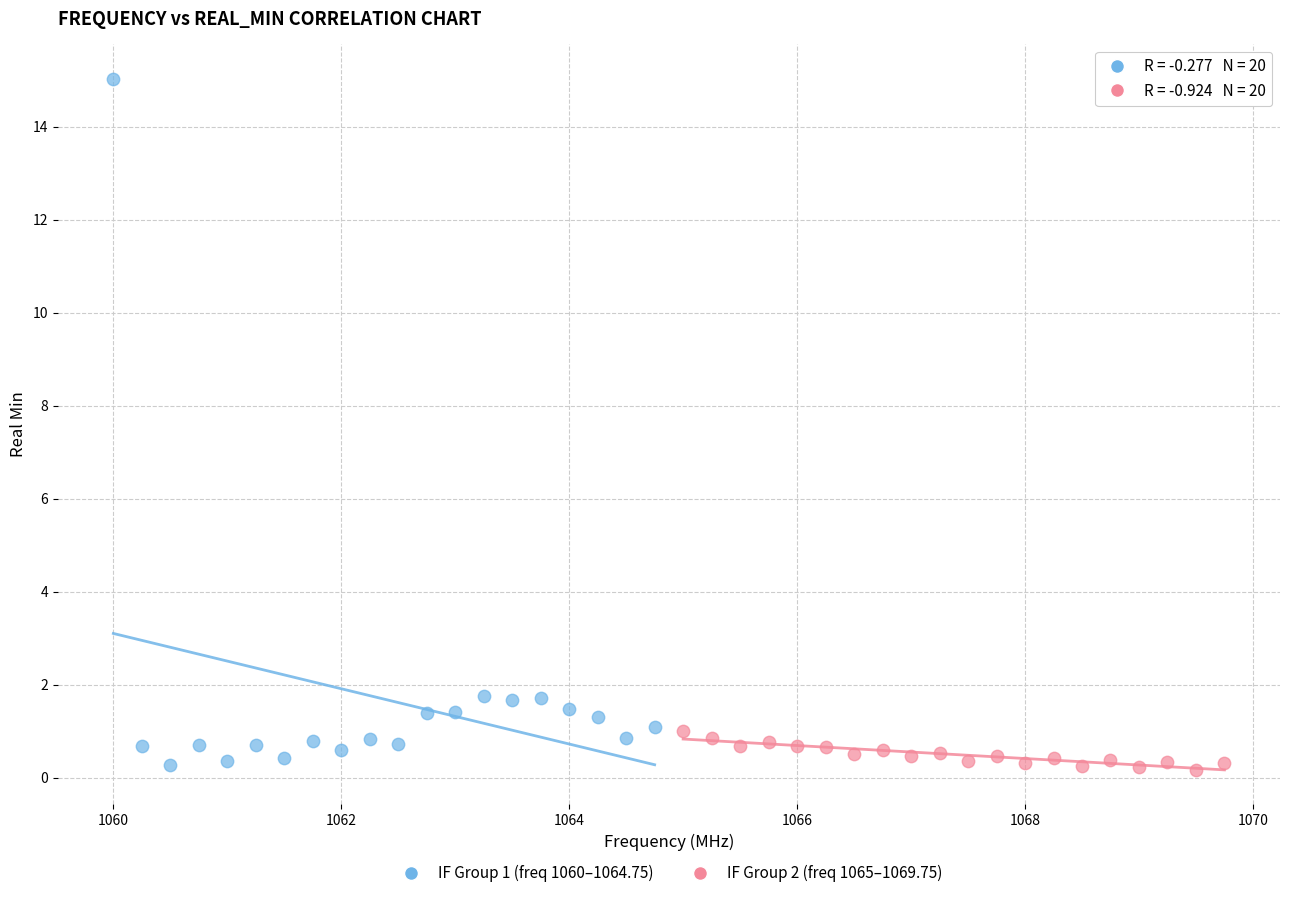

Which series reaches the maximum Y coordinate?

IF Group 1 (freq 1060–1064.75)